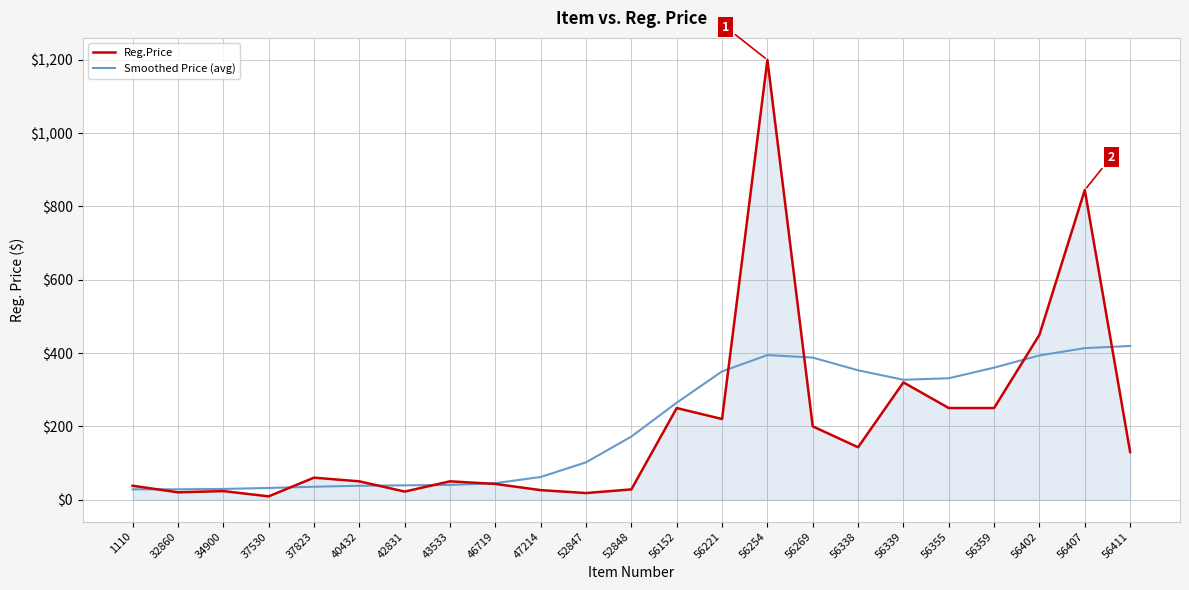

What is the maximum value for Reg.Price?

1200.0